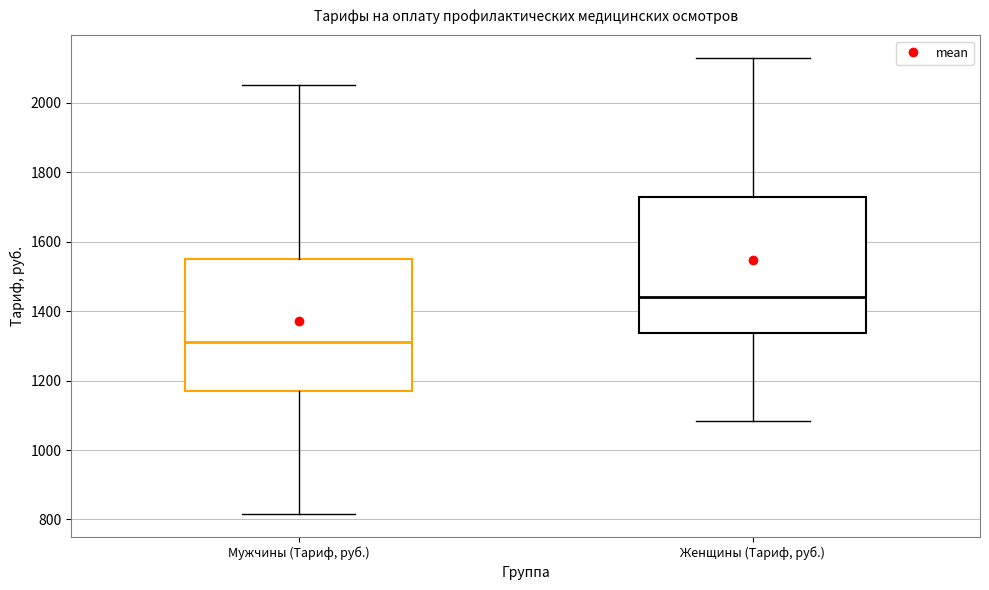

Which box has the highest median line?

Женщины (Тариф, руб.)